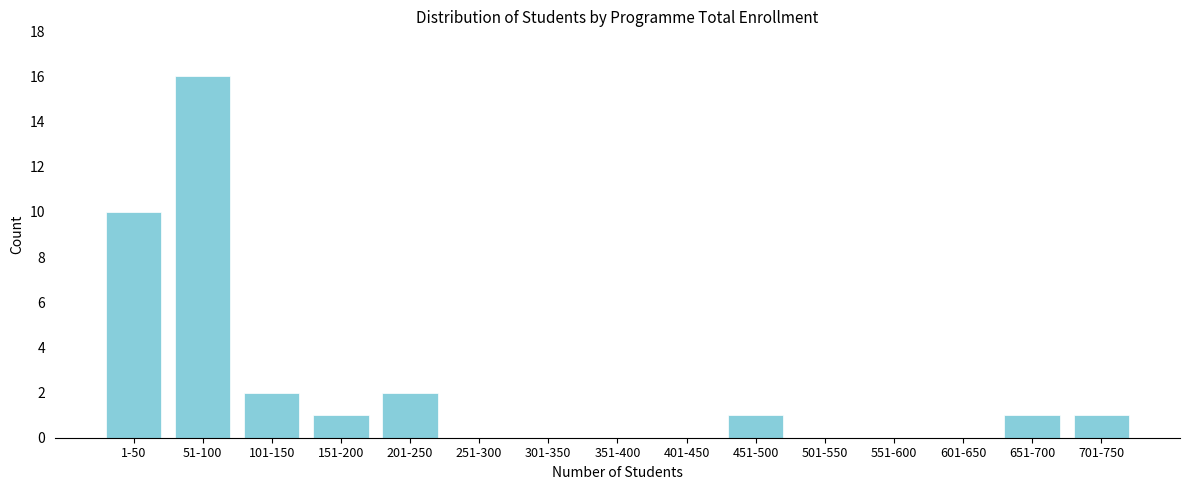

Reading left to right, extract all data points from this chart.

1-50=10	51-100=16	101-150=2	151-200=1	201-250=2	251-300=0	301-350=0	351-400=0	401-450=0	451-500=1	501-550=0	551-600=0	601-650=0	651-700=1	701-750=1